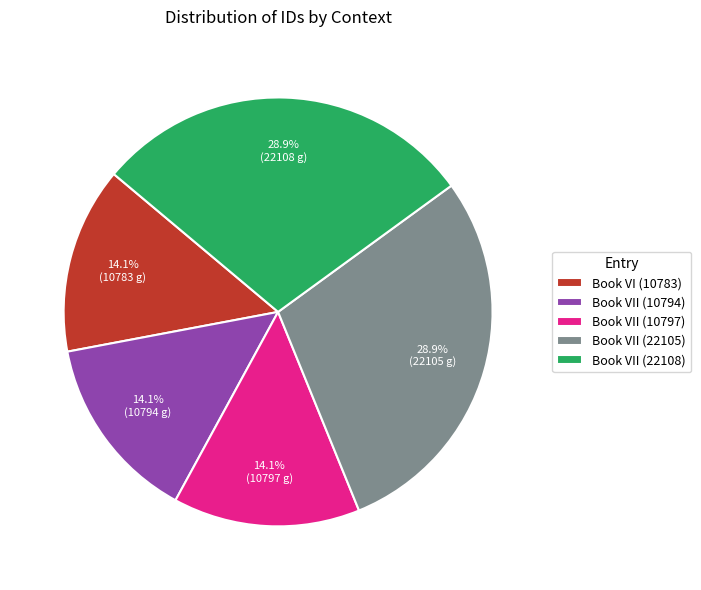

To the nearest percent, what portion does Book VII (22108) represent?

29%